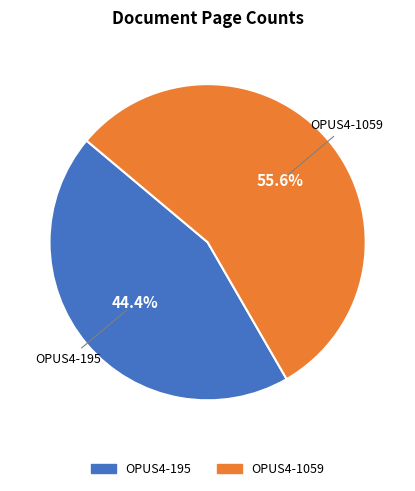

Which has a higher value, OPUS4-1059 or OPUS4-195?

OPUS4-1059